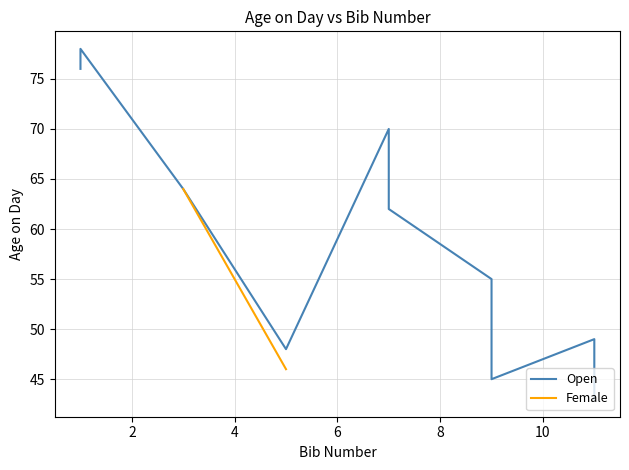

How many points are lower than both their immediate neighbors (excluding endpoints)?

2